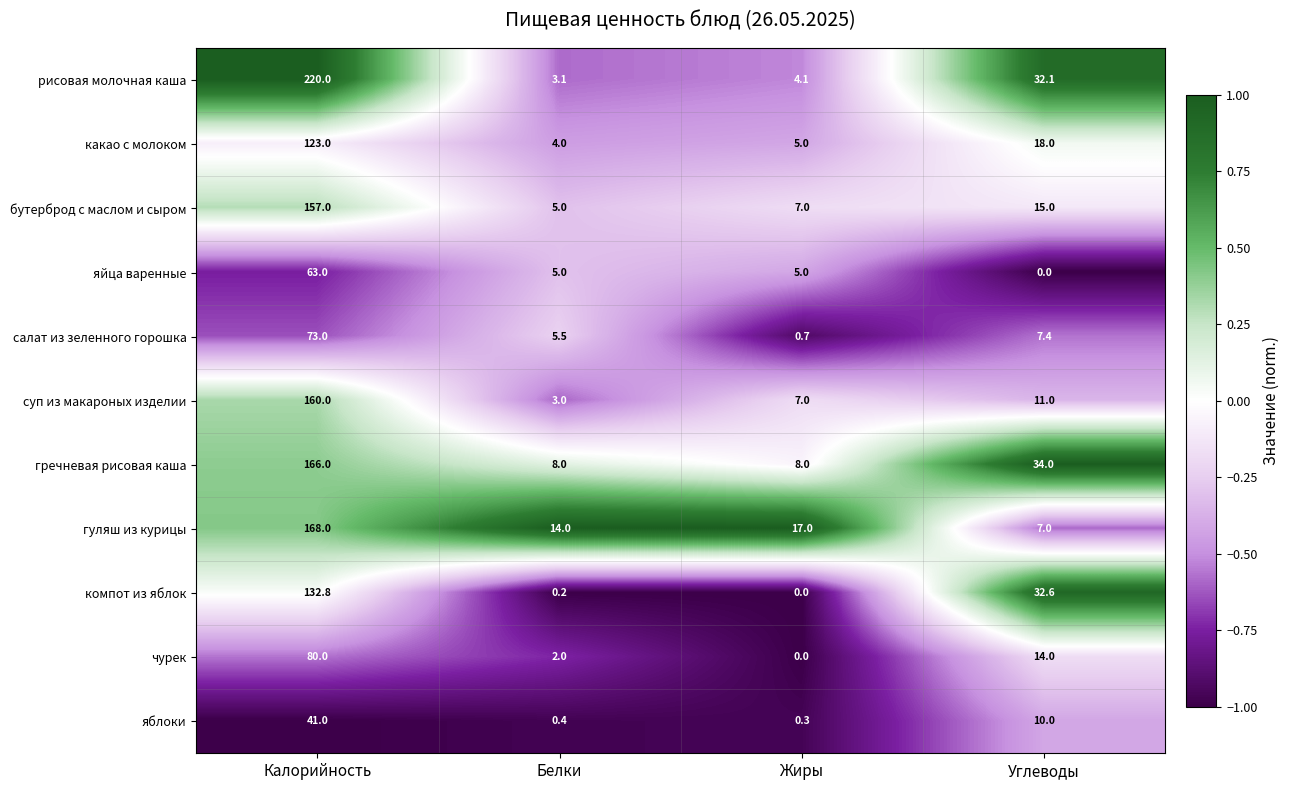

Which series changed the most between Белки and Углеводы?

компот из яблок